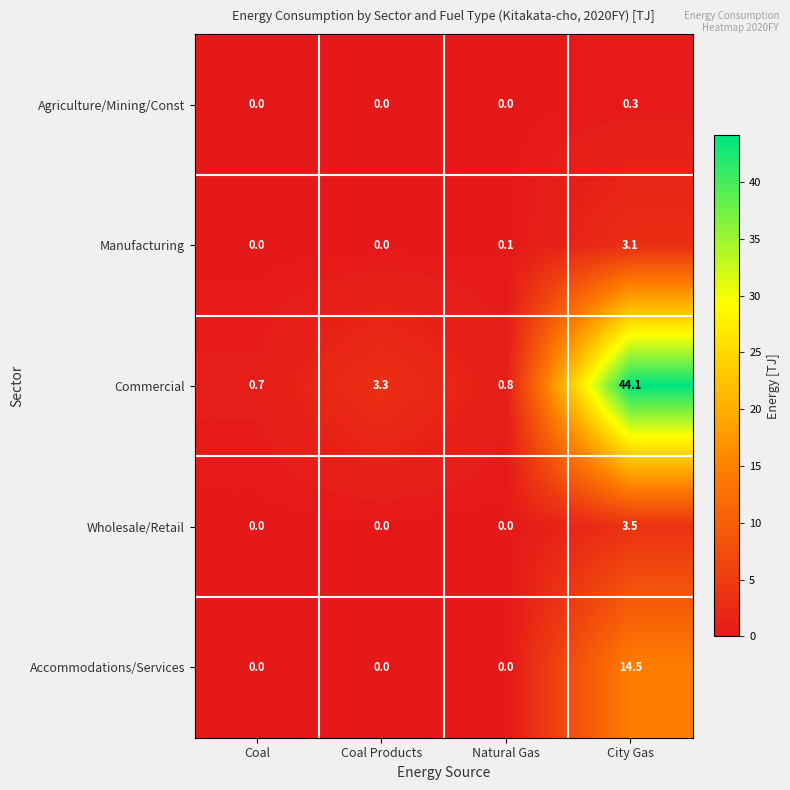

What is the maximum value shown in the chart?

44.1